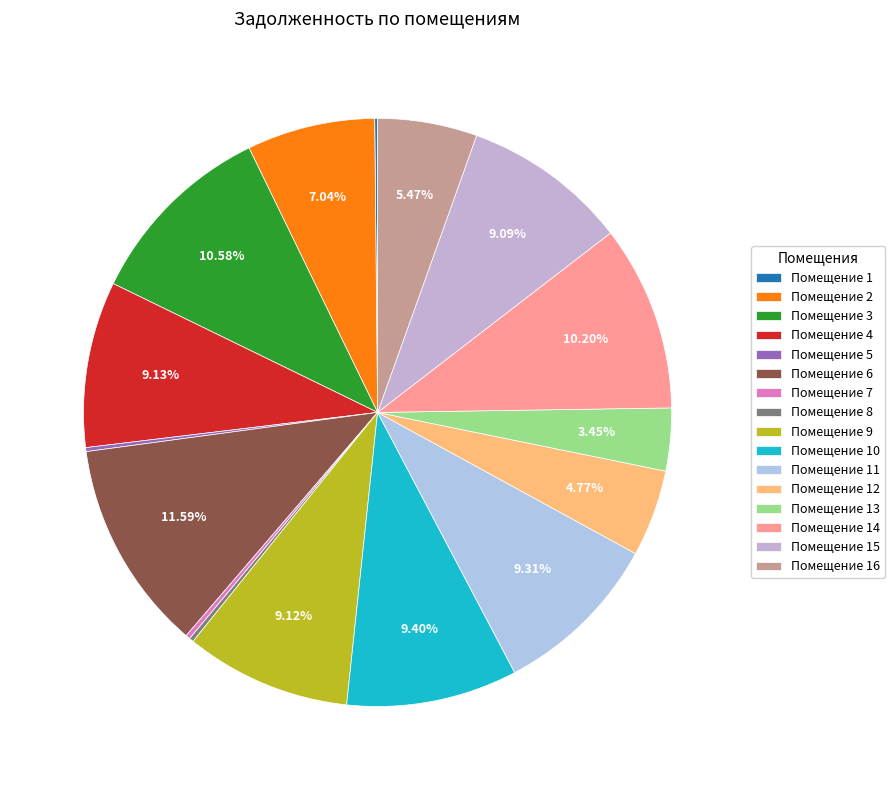

Does any single category account for the majority?

No